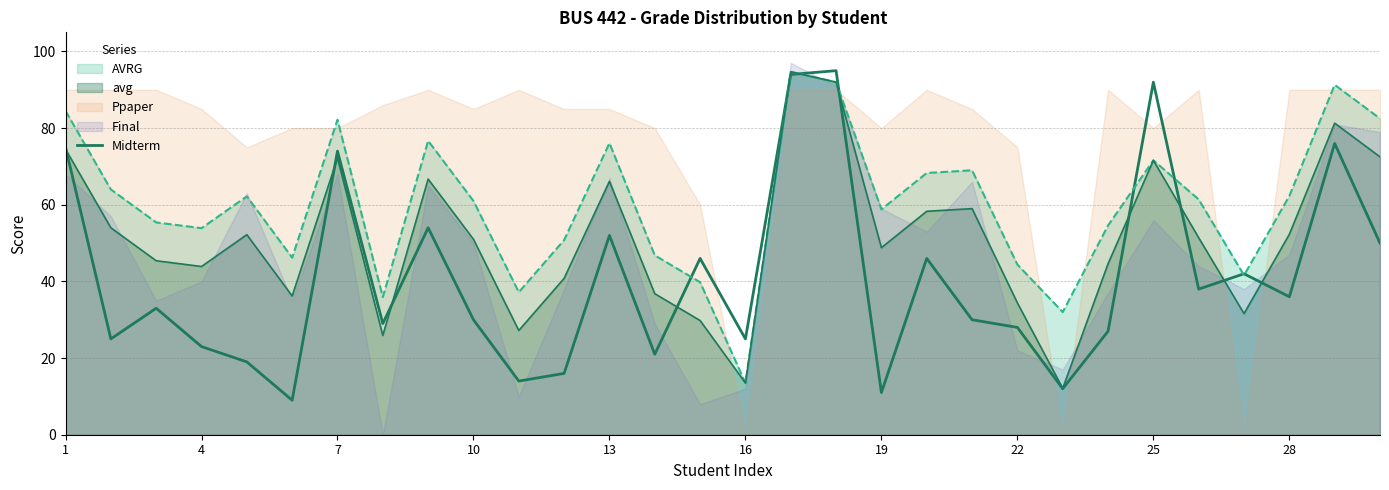

True or false: there are more than 0 points higher than both neighbors.

True